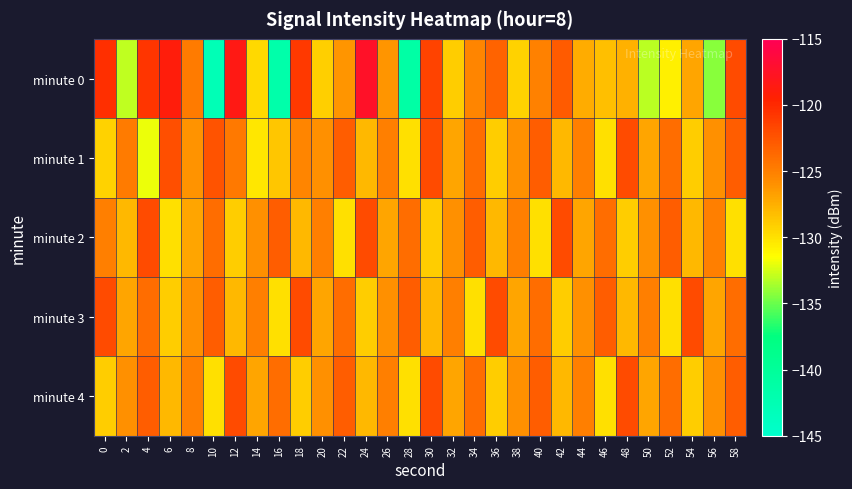

Reading left to right, what are all the values shown in this chart?

minute 0: 0=-120.3	2=-132.9	4=-120.7	6=-118.9	8=-124.8	10=-142.9	12=-118.5	14=-129.6	16=-141.6	18=-120.9	20=-129.1	22=-126.2	24=-117.5	26=-126.2	28=-141.2	30=-121.5	32=-129.0	34=-125.3	36=-123.4	38=-129.3	40=-125.1	42=-122.9	44=-127.3	46=-128.3	48=-127.6	50=-133.1	52=-130.8	54=-127.0	56=-134.3	58=-122.0
minute 1: 0=-129.2	2=-124.8	4=-131.9	6=-122.3	8=-126.1	10=-122.5	12=-124.7	14=-130.3	16=-128.6	18=-125.4	20=-126.0	22=-123.0	24=-128.0	26=-125.0	28=-130.0	30=-122.0	32=-127.0	34=-124.0	36=-129.0	38=-126.0	40=-123.0	42=-128.0	44=-125.0	46=-130.0	48=-122.0	50=-127.0	52=-124.0	54=-129.0	56=-126.0	58=-123.0
minute 2: 0=-125.0	2=-128.0	4=-122.0	6=-130.0	8=-127.0	10=-124.0	12=-129.0	14=-126.0	16=-123.0	18=-128.0	20=-125.0	22=-130.0	24=-122.0	26=-127.0	28=-124.0	30=-129.0	32=-126.0	34=-123.0	36=-128.0	38=-125.0	40=-130.0	42=-122.0	44=-127.0	46=-124.0	48=-129.0	50=-126.0	52=-123.0	54=-128.0	56=-125.0	58=-130.0
minute 3: 0=-122.0	2=-127.0	4=-124.0	6=-129.0	8=-126.0	10=-123.0	12=-128.0	14=-125.0	16=-130.0	18=-122.0	20=-127.0	22=-124.0	24=-129.0	26=-126.0	28=-123.0	30=-128.0	32=-125.0	34=-130.0	36=-122.0	38=-127.0	40=-124.0	42=-129.0	44=-126.0	46=-123.0	48=-128.0	50=-125.0	52=-130.0	54=-122.0	56=-127.0	58=-124.0
minute 4: 0=-129.0	2=-126.0	4=-123.0	6=-128.0	8=-125.0	10=-130.0	12=-122.0	14=-127.0	16=-124.0	18=-129.0	20=-126.0	22=-123.0	24=-128.0	26=-125.0	28=-130.0	30=-122.0	32=-127.0	34=-124.0	36=-129.0	38=-126.0	40=-123.0	42=-128.0	44=-125.0	46=-130.0	48=-122.0	50=-127.0	52=-124.0	54=-129.0	56=-126.0	58=-123.0